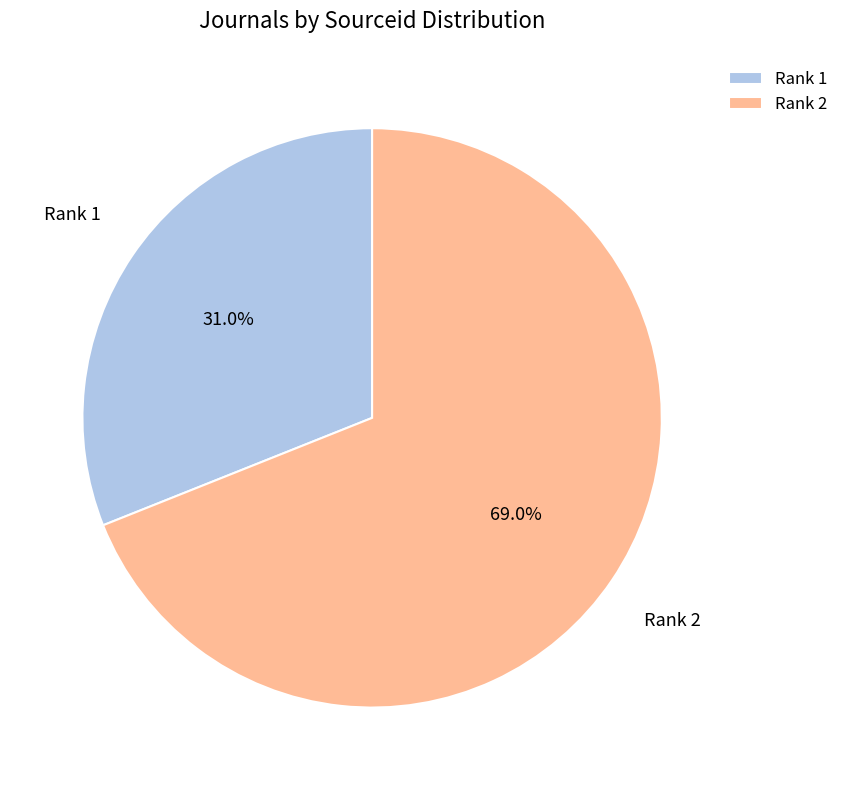

Approximately how many times larger is the value at Rank 2 compared to Rank 1?

2.2